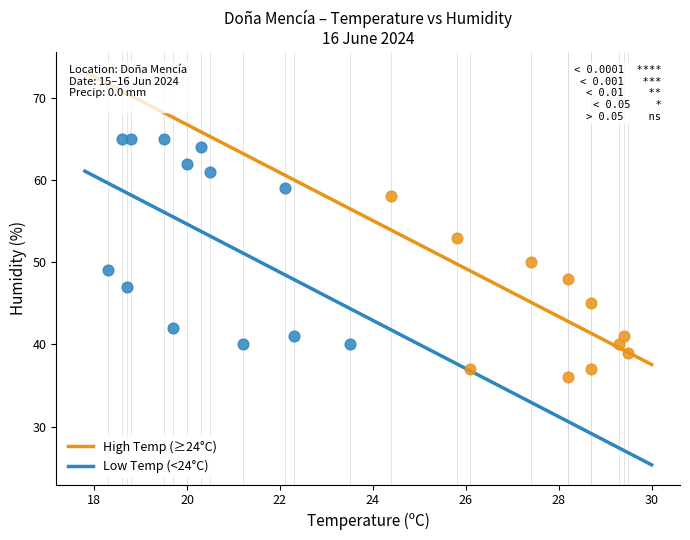

Which series reaches the maximum Y coordinate?

Low Temp (<24°C)